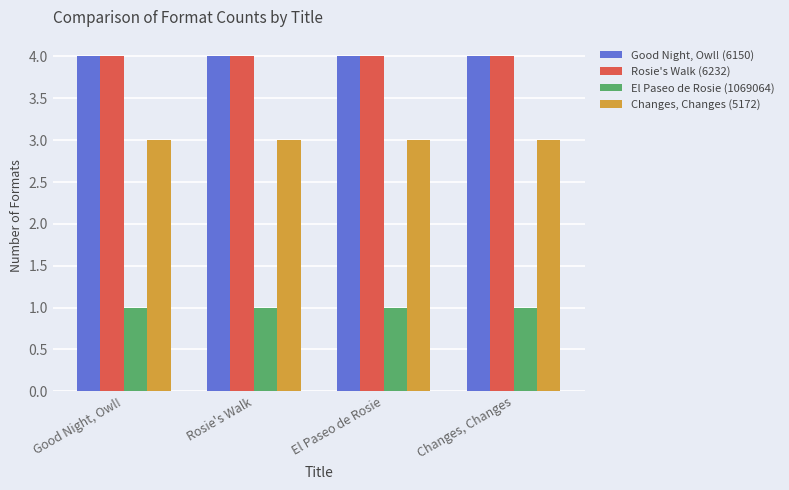

What is the difference between the highest and lowest values at Rosie's Walk?

3